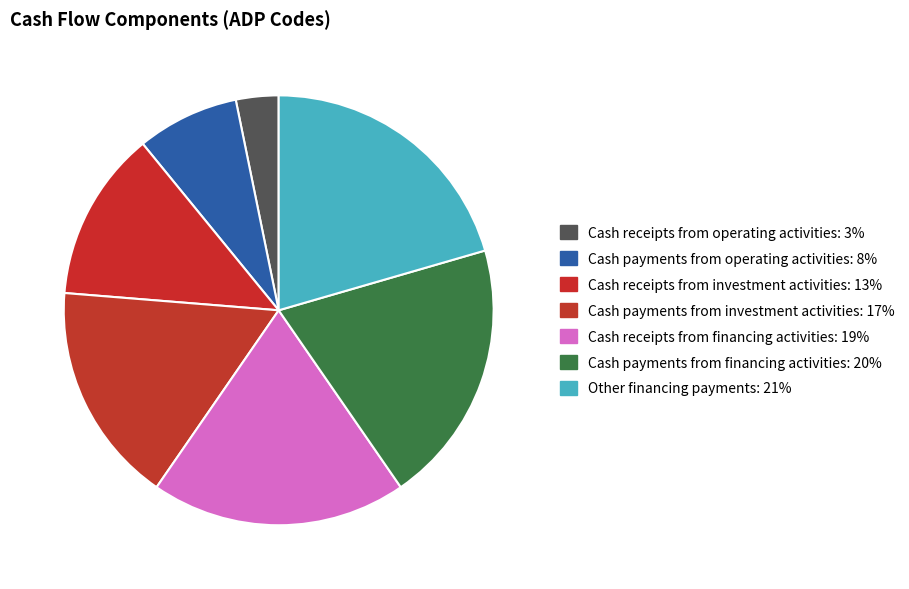

How many segments does this pie chart have?

7